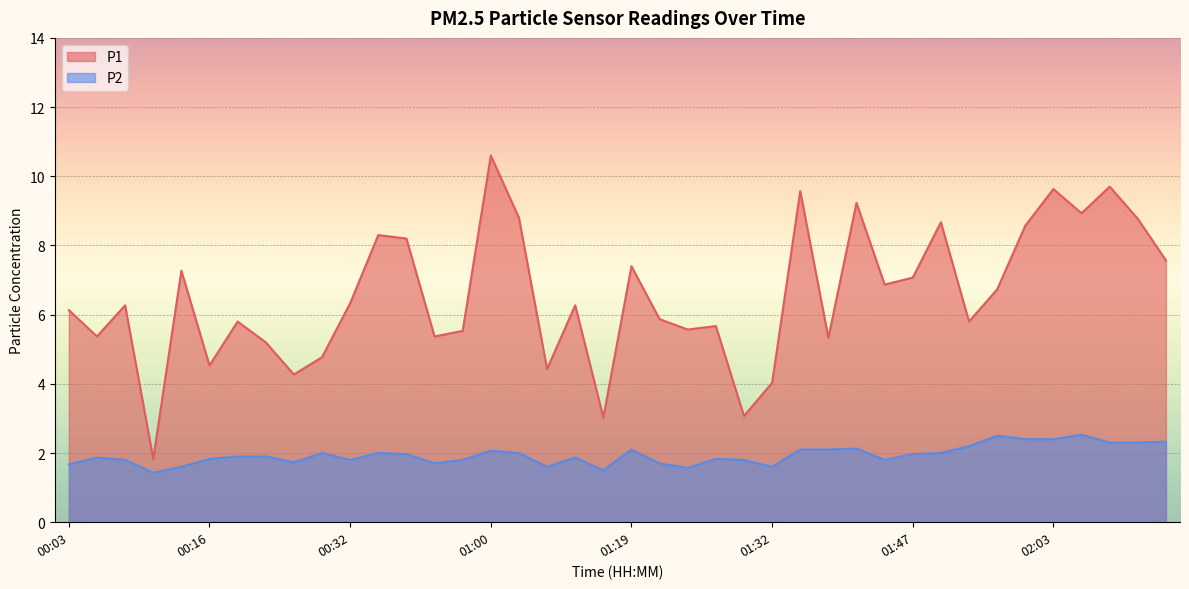

True or false: P2 and P1 cross at least once.

False